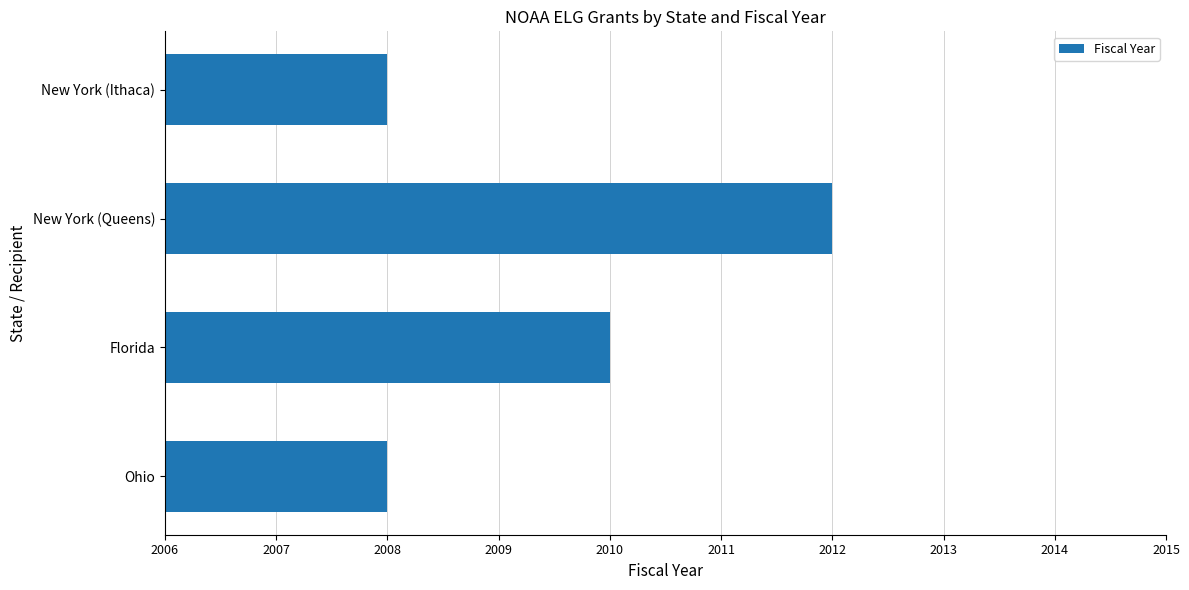

What is the sum of all values?

8038